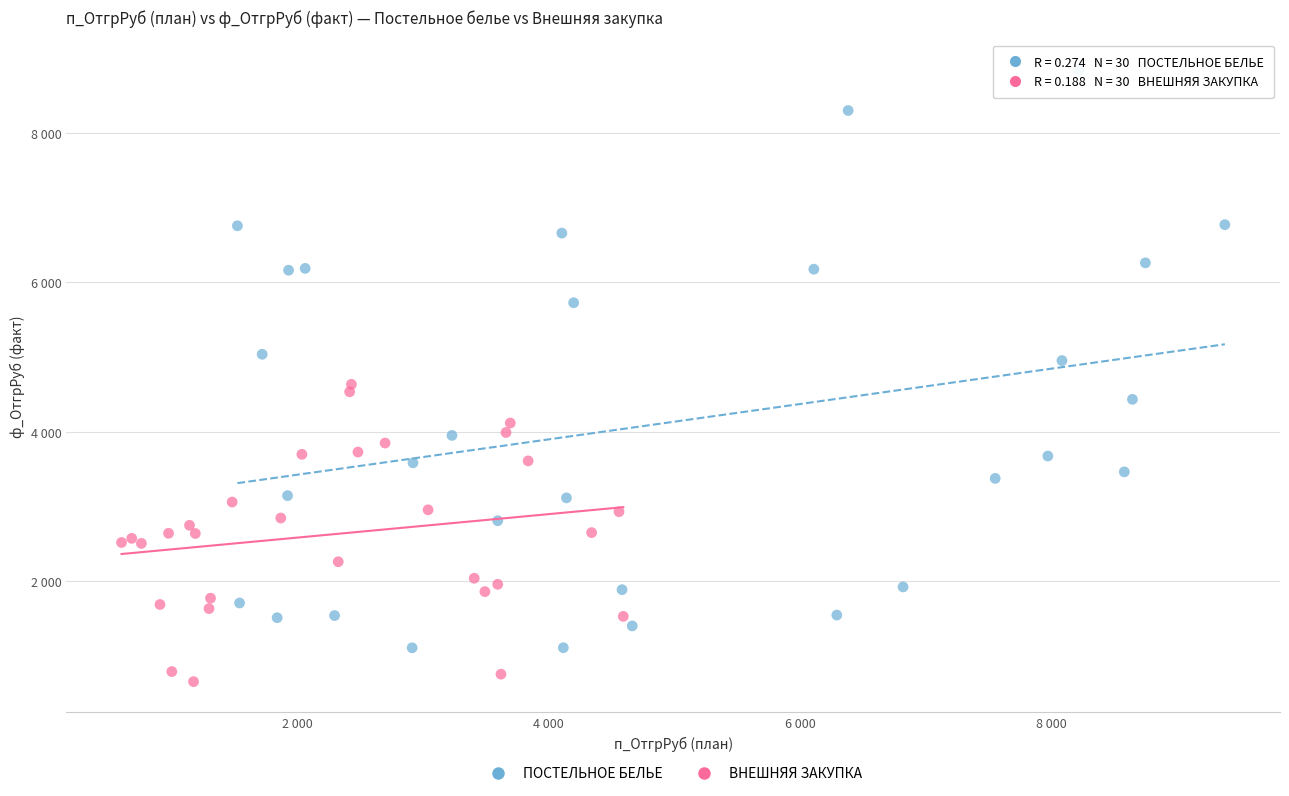

Which series has the widest spread of Y values?

ПОСТЕЛЬНОЕ БЕЛЬЕ